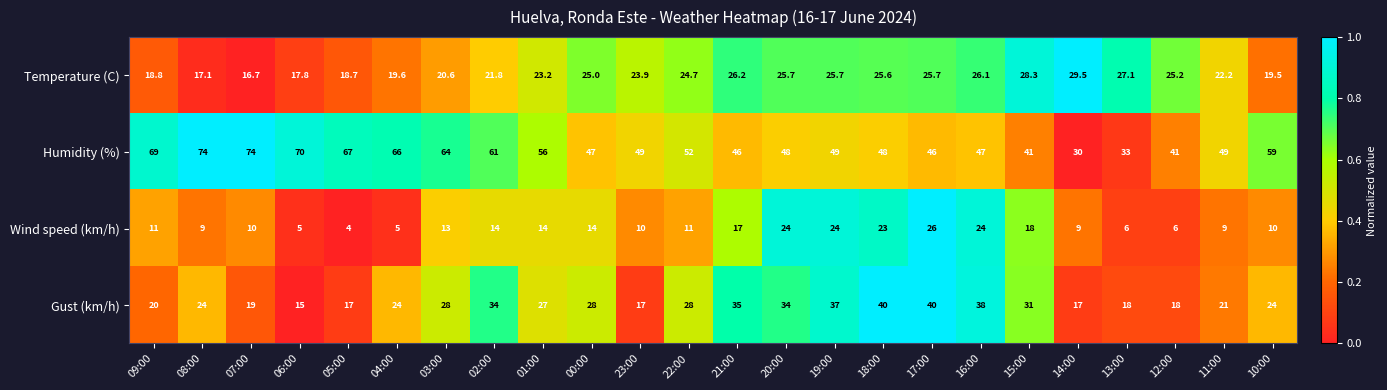

Is it true that Temperature (C) equals 16.7 at 07:00?

True